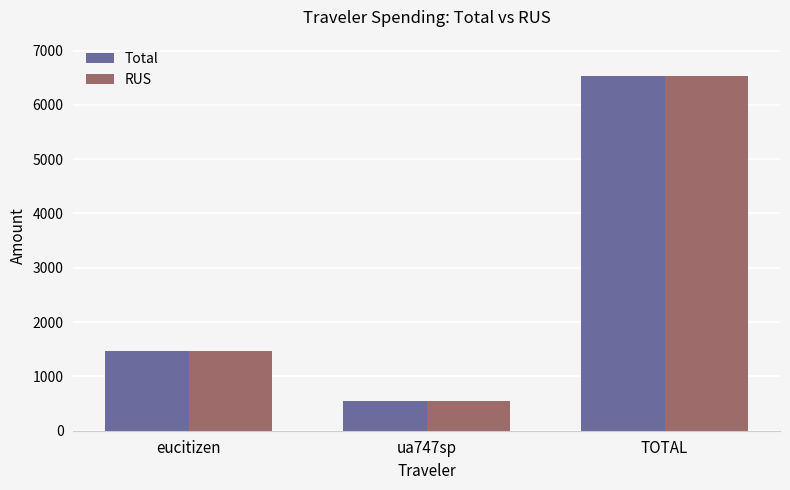

Are the bars grouped side by side (vs. stacked)?

Yes